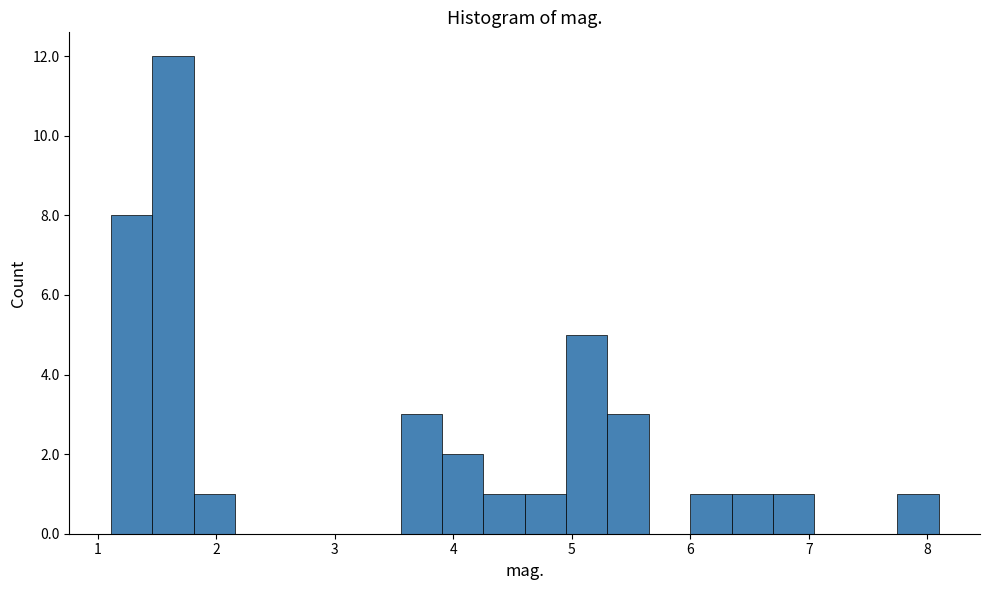

Read against the x-axis, roughly where is the centre of the tallest bar?

1.6